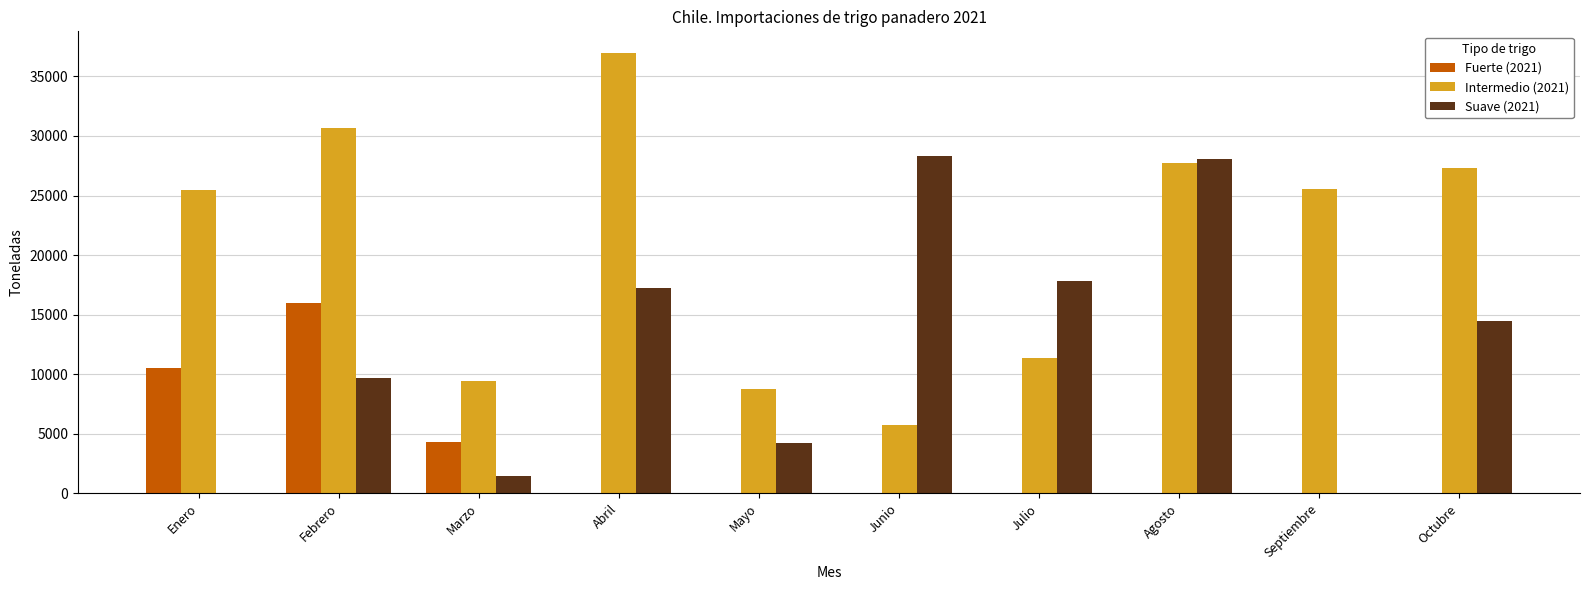

What are all the series names shown in the legend?

Fuerte (2021), Intermedio (2021), Suave (2021)